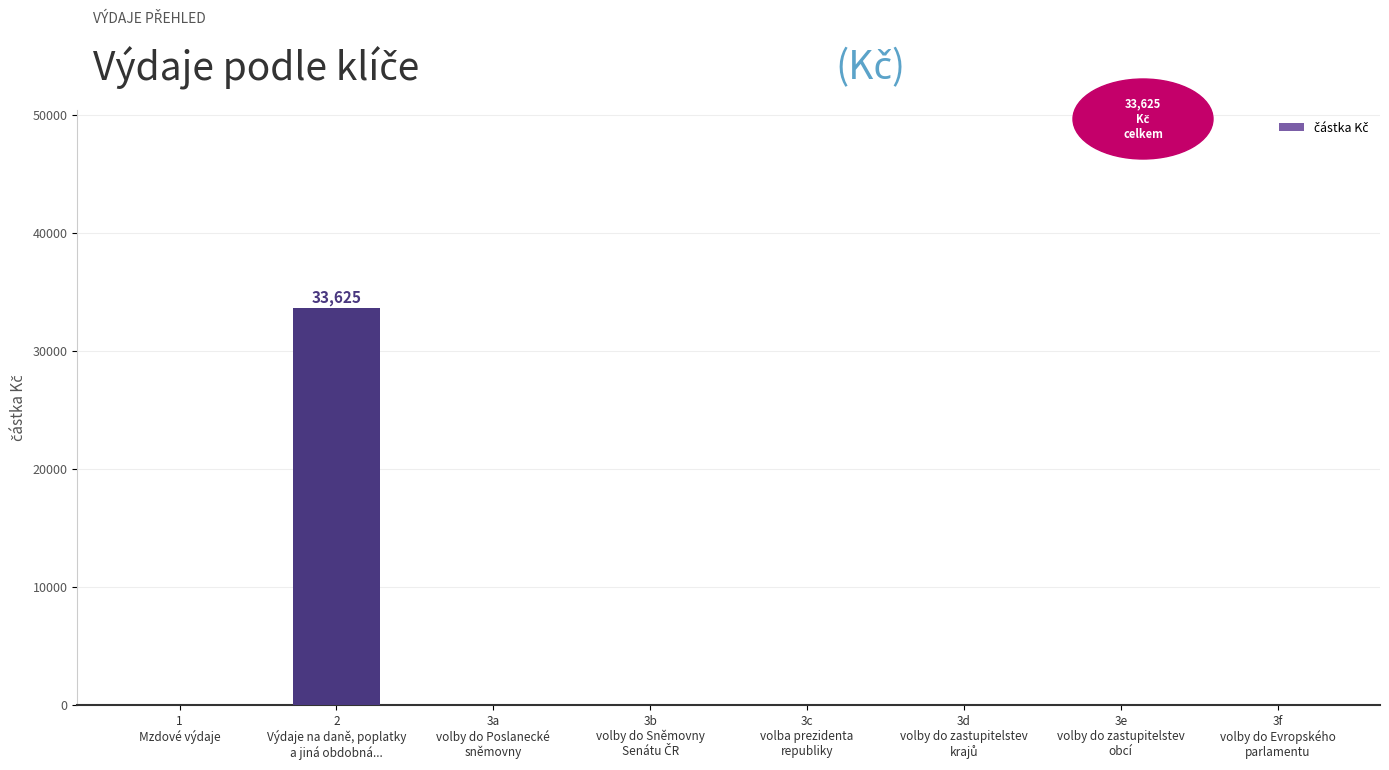

Count the number of values greater than 0.

1